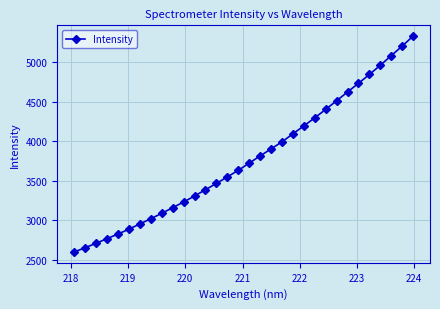

What is the value of the 6th point from the left?

2888.3